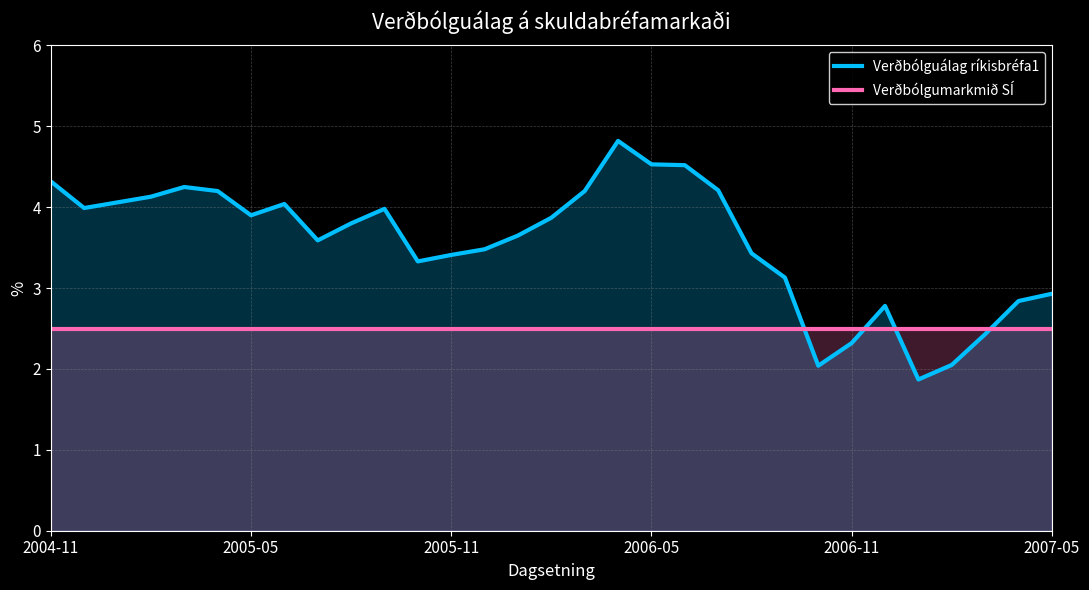

What is the difference between the highest and lowest values at 9?

1.3